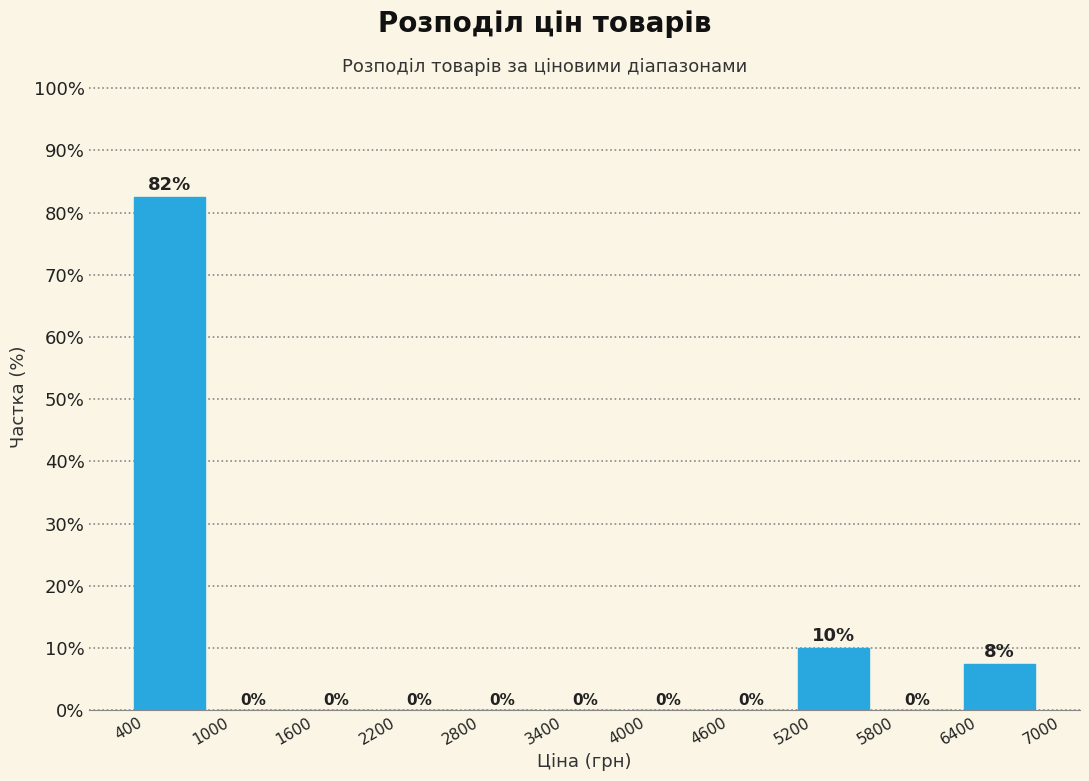

Over which range of the x-axis is the bar tallest?

400 to 1000